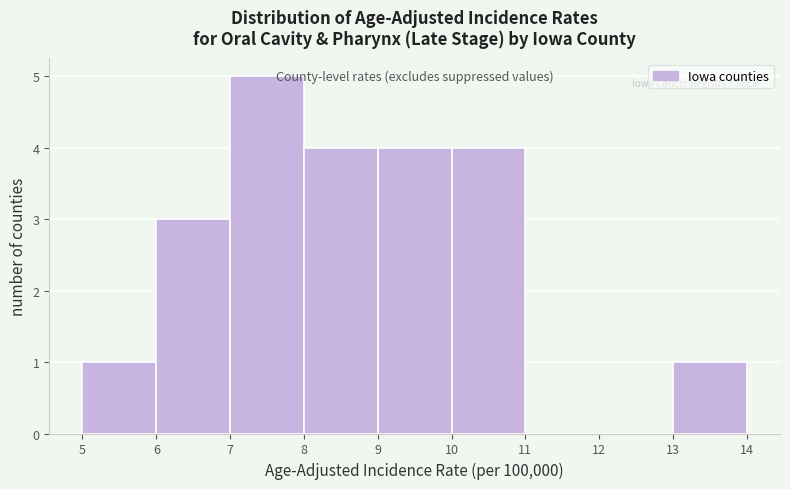

Reading left to right, what are all the values shown in this chart?

5=1	6=3	7=5	8=4	9=4	10=4	11=0	12=0	13=1